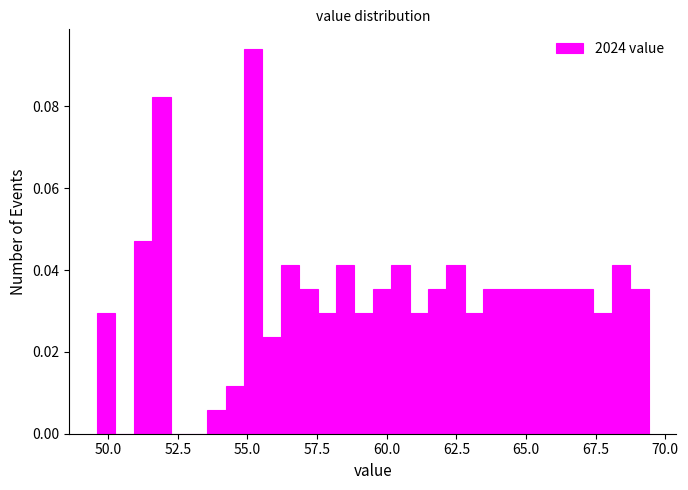

Read against the x-axis, roughly where is the centre of the tallest bar?

55.0